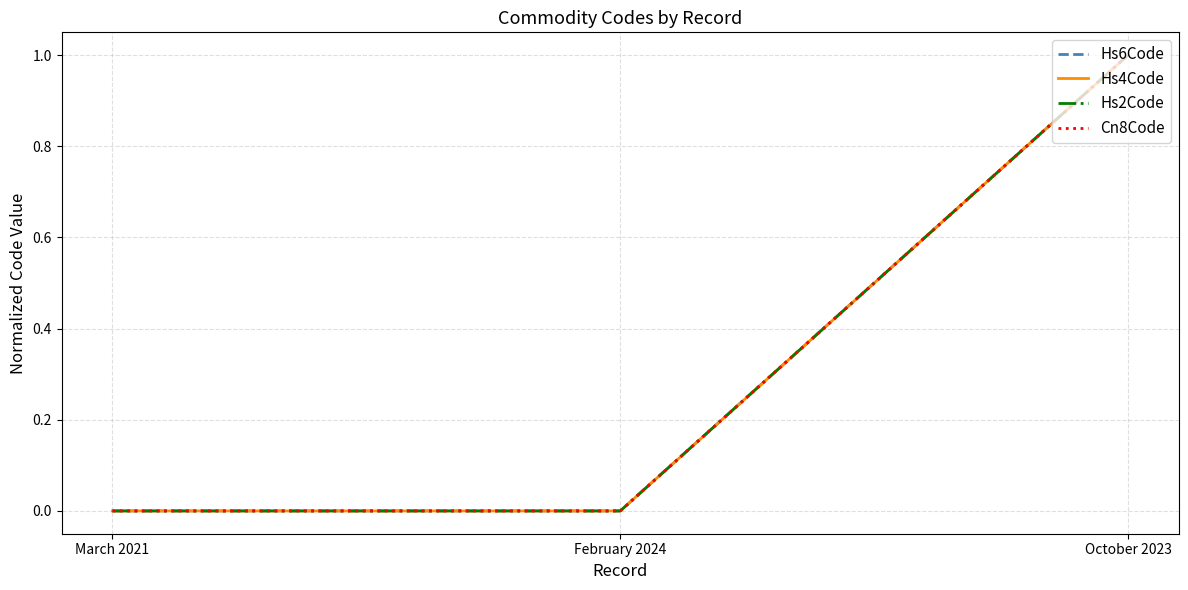

Does the chart display data point markers on the line(s)?

No